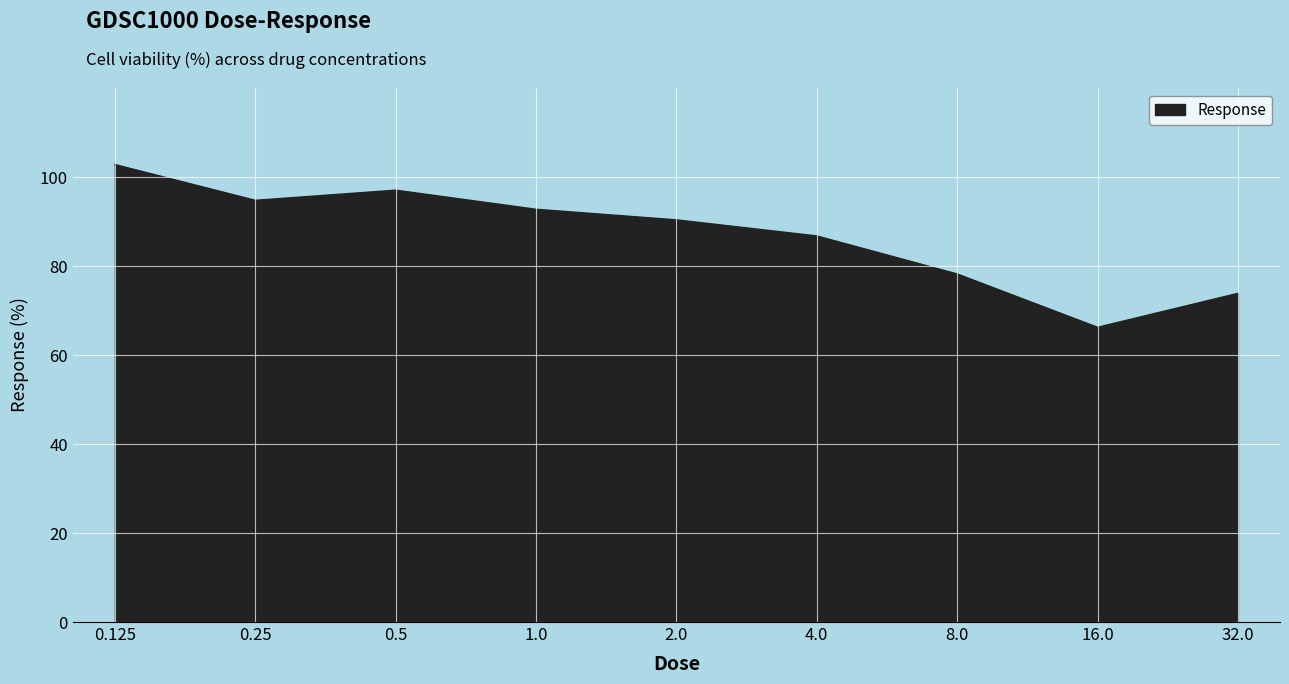

Rank the categories by value from highest to lowest.

0.125, 0.5, 0.25, 1.0, 2.0, 4.0, 8.0, 32.0, 16.0